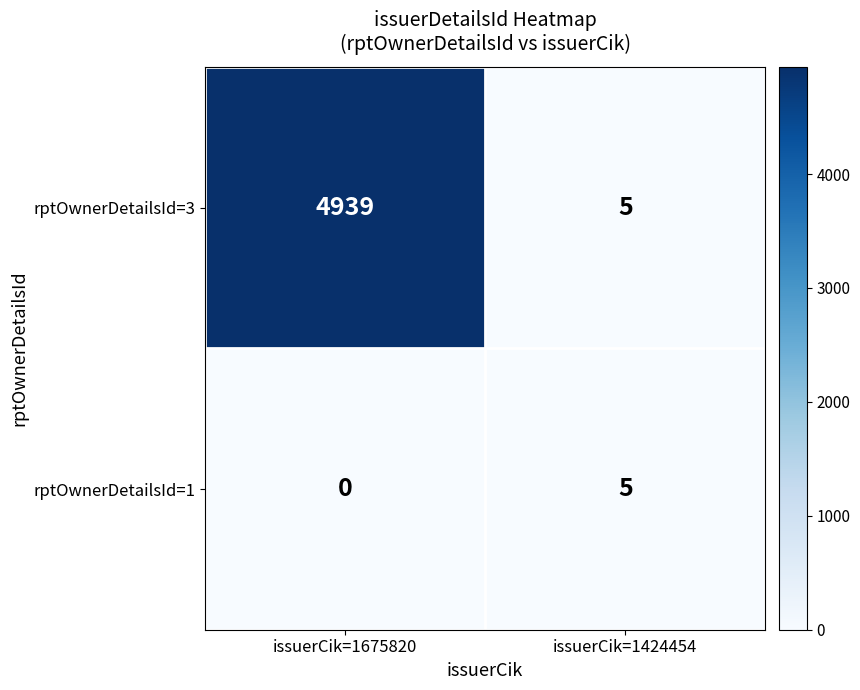

What is the maximum value for rptOwnerDetailsId=3?

4939